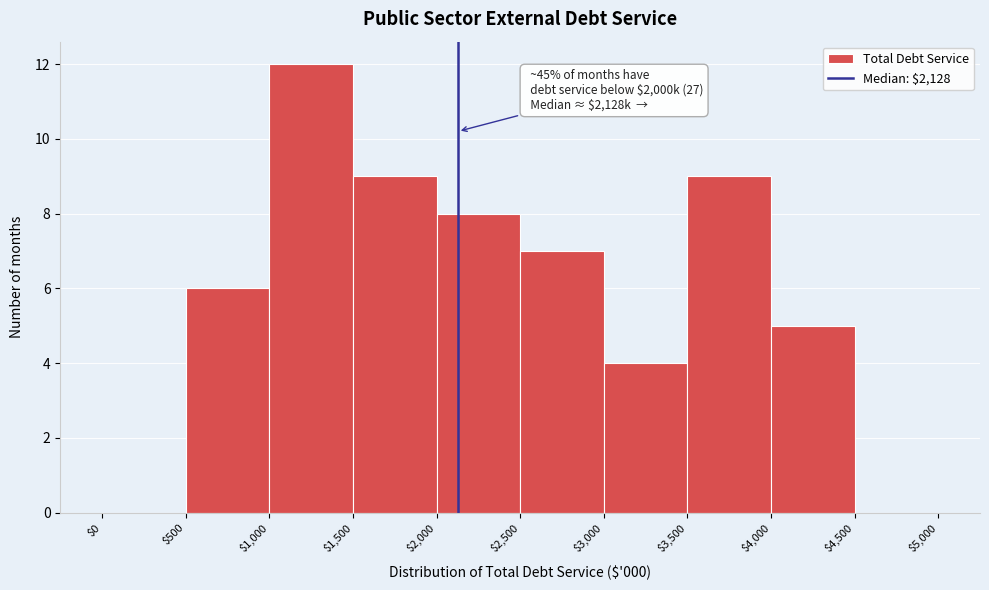

Which range on the x-axis has the tallest bar?

$1,000 to $1,500